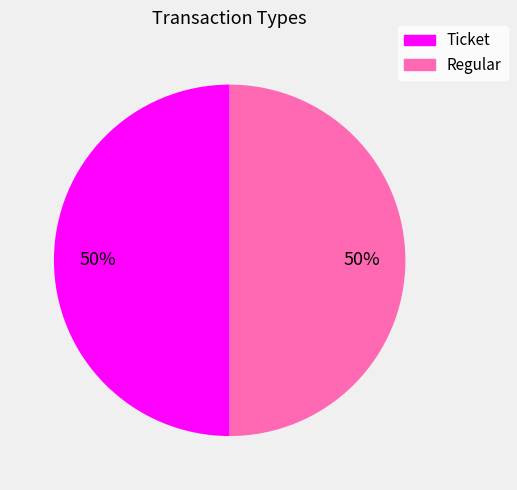

How many slices are in this pie chart?

2